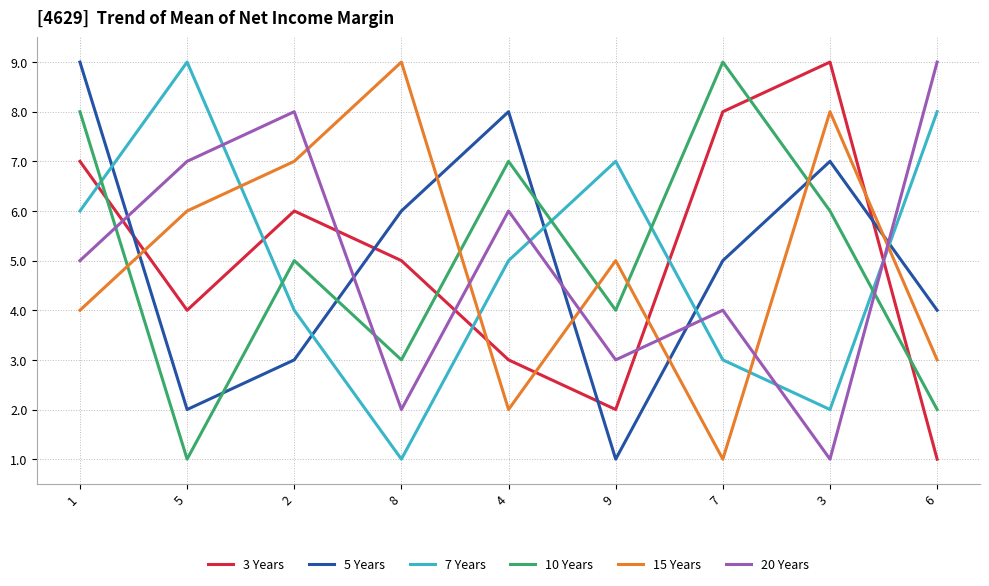

Is it true that 7 Years equals 4 at 6?

False